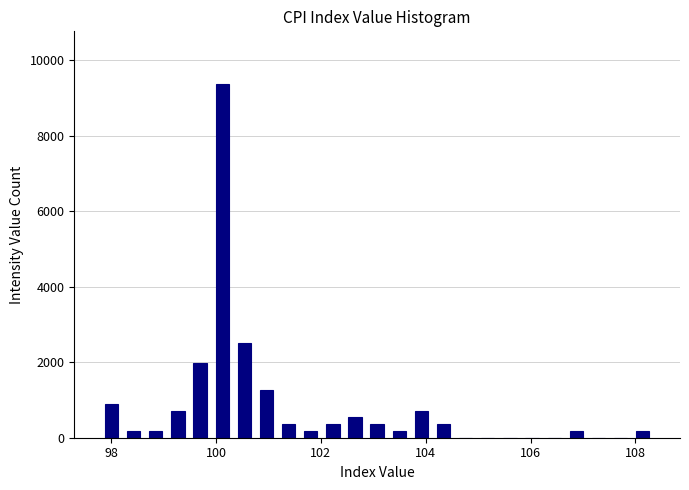

Read against the x-axis, roughly where is the centre of the tallest bar?

100.2